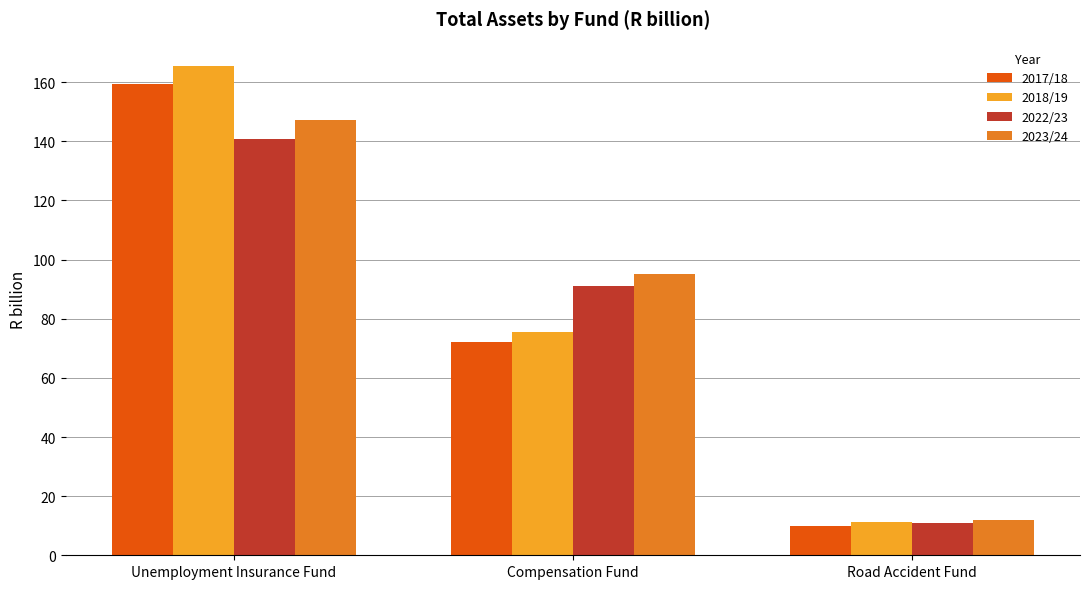

Reading left to right, what are all the values shown in this chart?

2017/18: 159.3	72.0	9.8
2018/19: 165.4	75.4	11.2
2022/23: 140.7	91.1	11.0
2023/24: 147.1	95.2	11.9